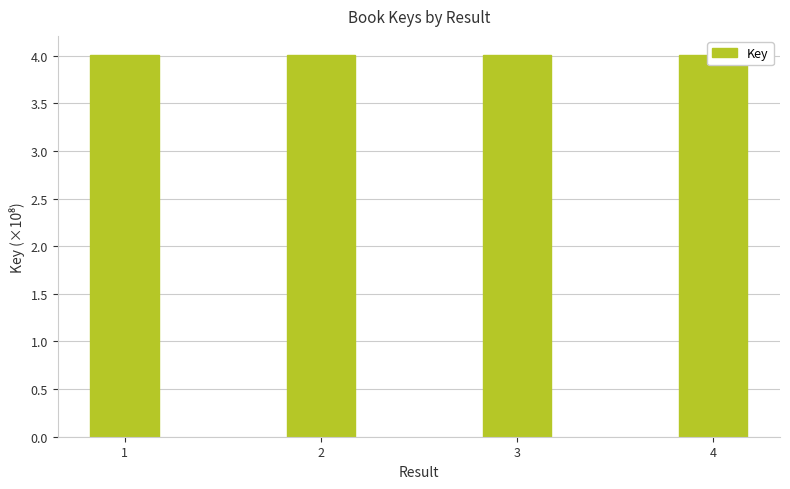

What is the minimum value shown in the chart?

4.0